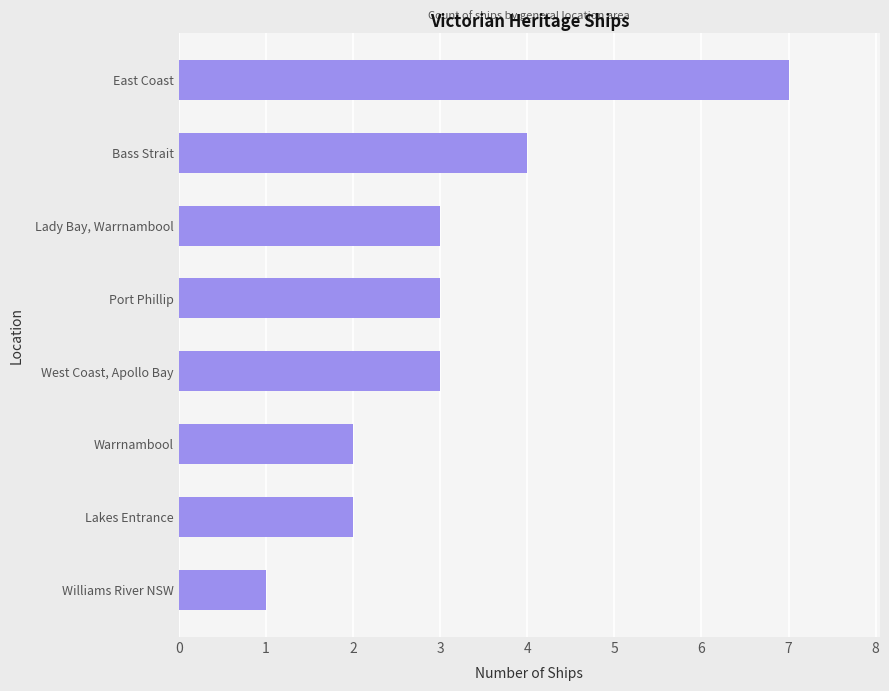

How many data points does each series have?

8